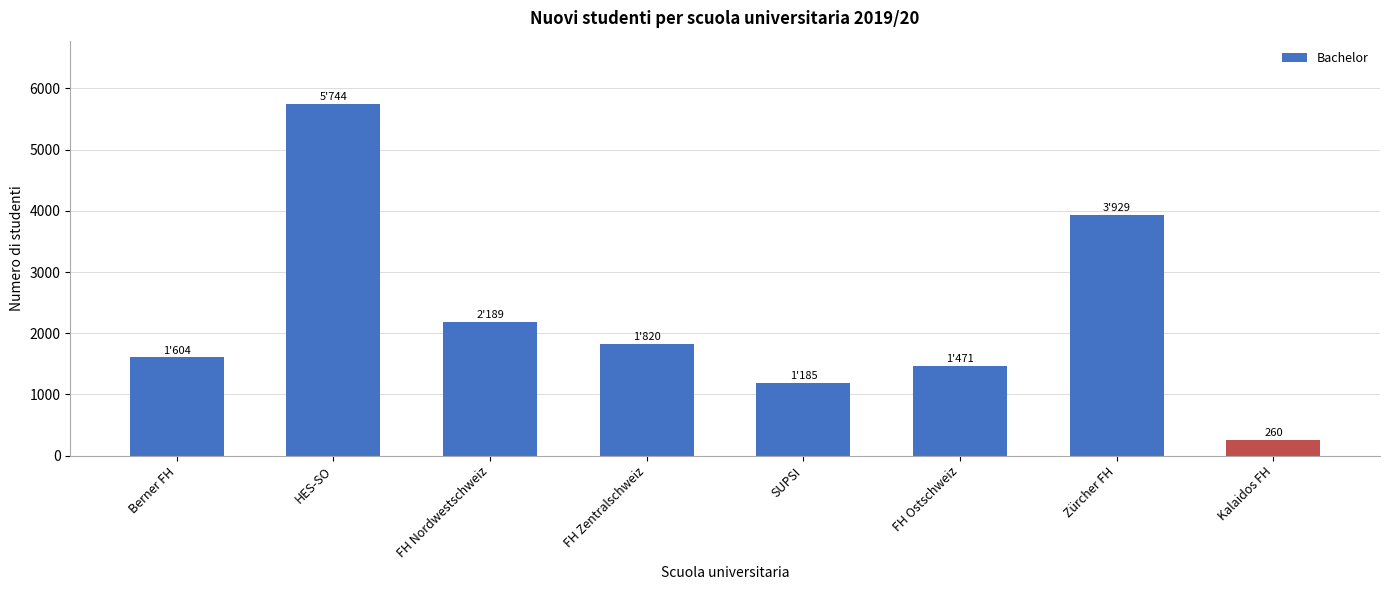

Reading left to right, transcribe all the data shown in this chart.

Berner FH=1604	HES-SO=5744	FH Nordwestschweiz=2189	FH Zentralschweiz=1820	SUPSI=1185	FH Ostschweiz=1471	Zürcher FH=3929	Kalaidos FH=260